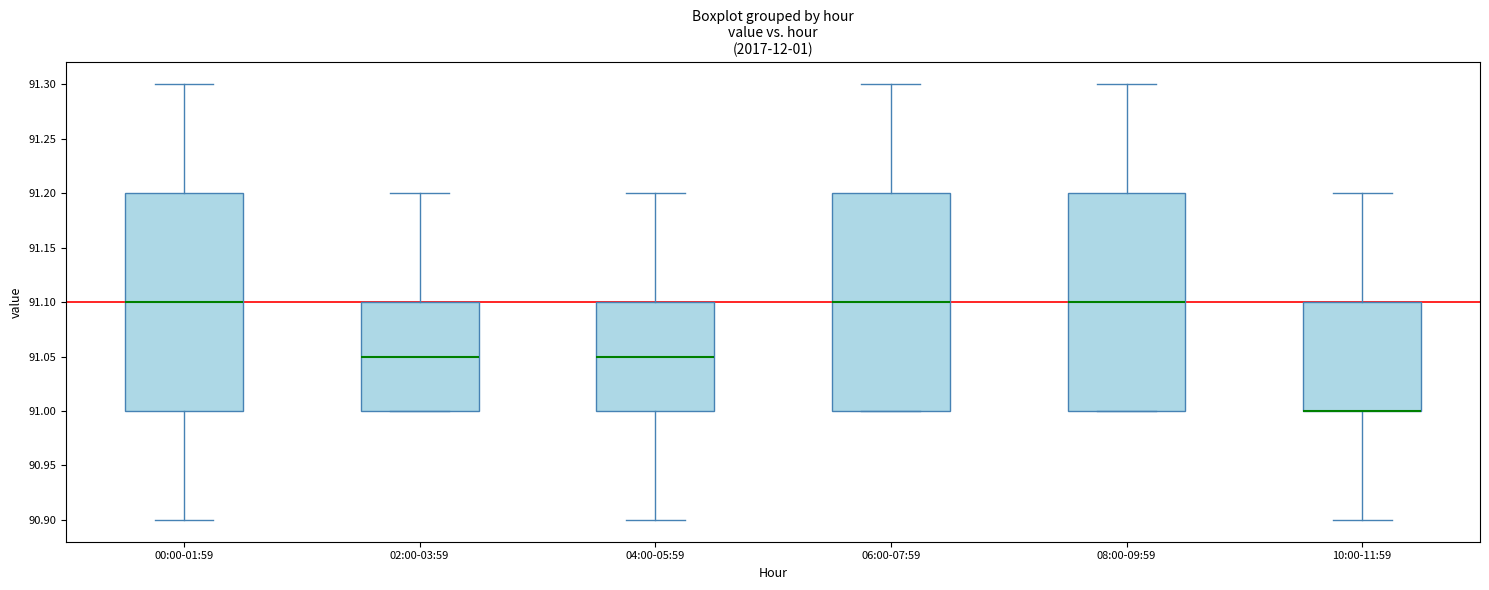

Reading left to right, transcribe this box plot: for each box, give where its median line is, the range the box spans, and where its two whiskers end, as read against the y-axis. The values are not printed on the chart, so give them approximately, as read against the axis.

00:00-01:59: median 91.10, box 91.00 to 91.20, whiskers 90.90 to 91.30
02:00-03:59: median 91.05, box 91.00 to 91.10, whiskers 91.00 to 91.20
04:00-05:59: median 91.05, box 91.00 to 91.10, whiskers 90.90 to 91.20
06:00-07:59: median 91.10, box 91.00 to 91.20, whiskers 91.00 to 91.30
08:00-09:59: median 91.10, box 91.00 to 91.20, whiskers 91.00 to 91.30
10:00-11:59: median 91.00 (drawn on the box's lower edge), box 91.00 to 91.10, whiskers 90.90 to 91.20